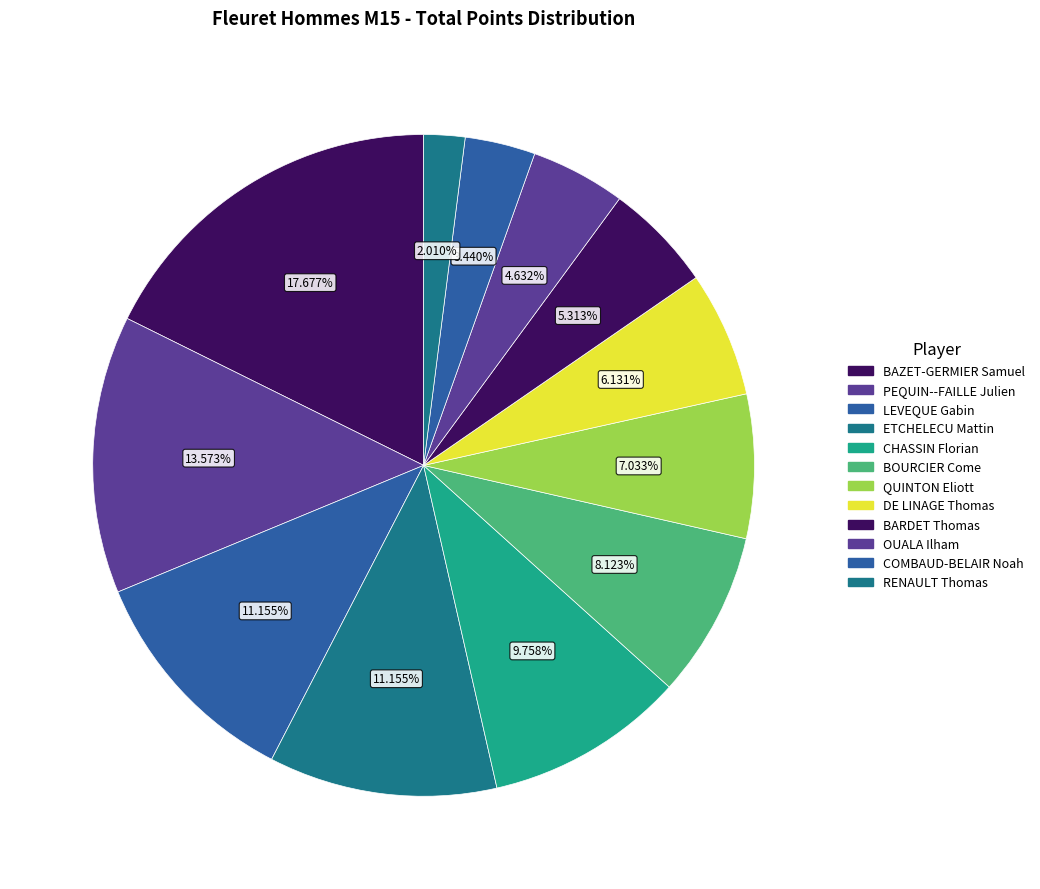

How many slices are in this pie chart?

12